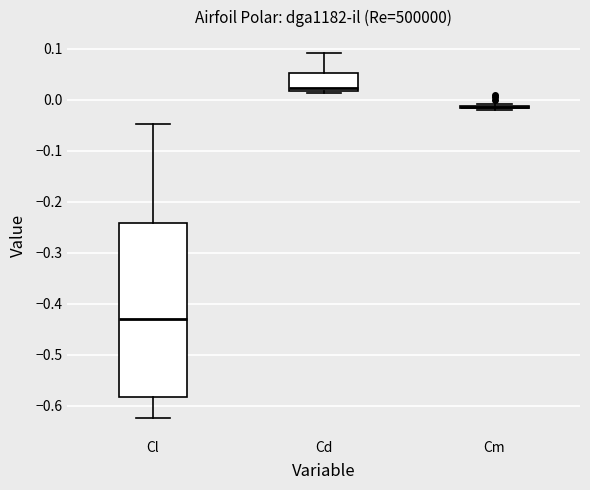

Which box is the tallest, from its lower edge to its upper edge?

Cl